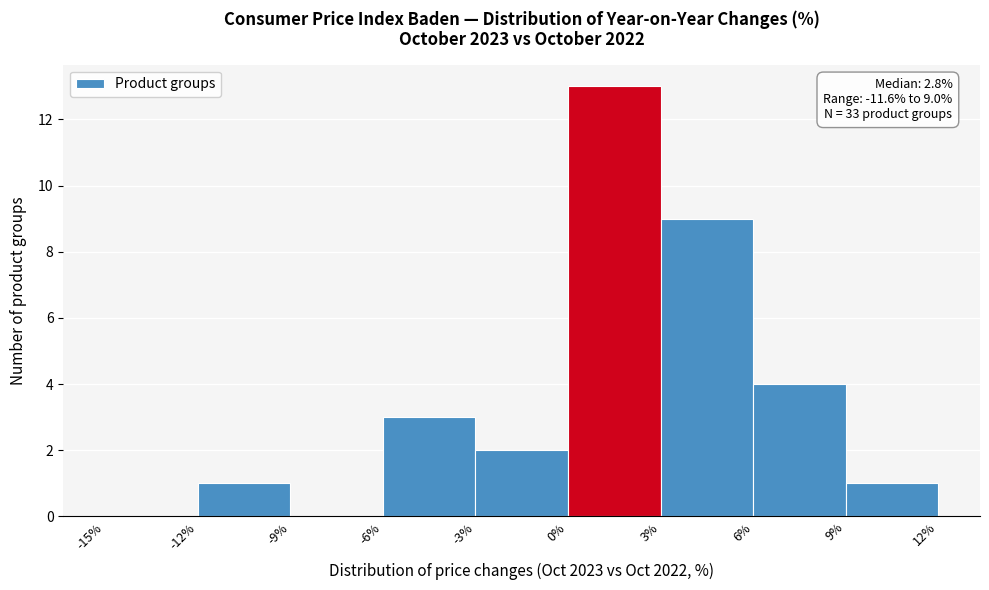

Which range on the x-axis has the tallest bar?

0% to 3%